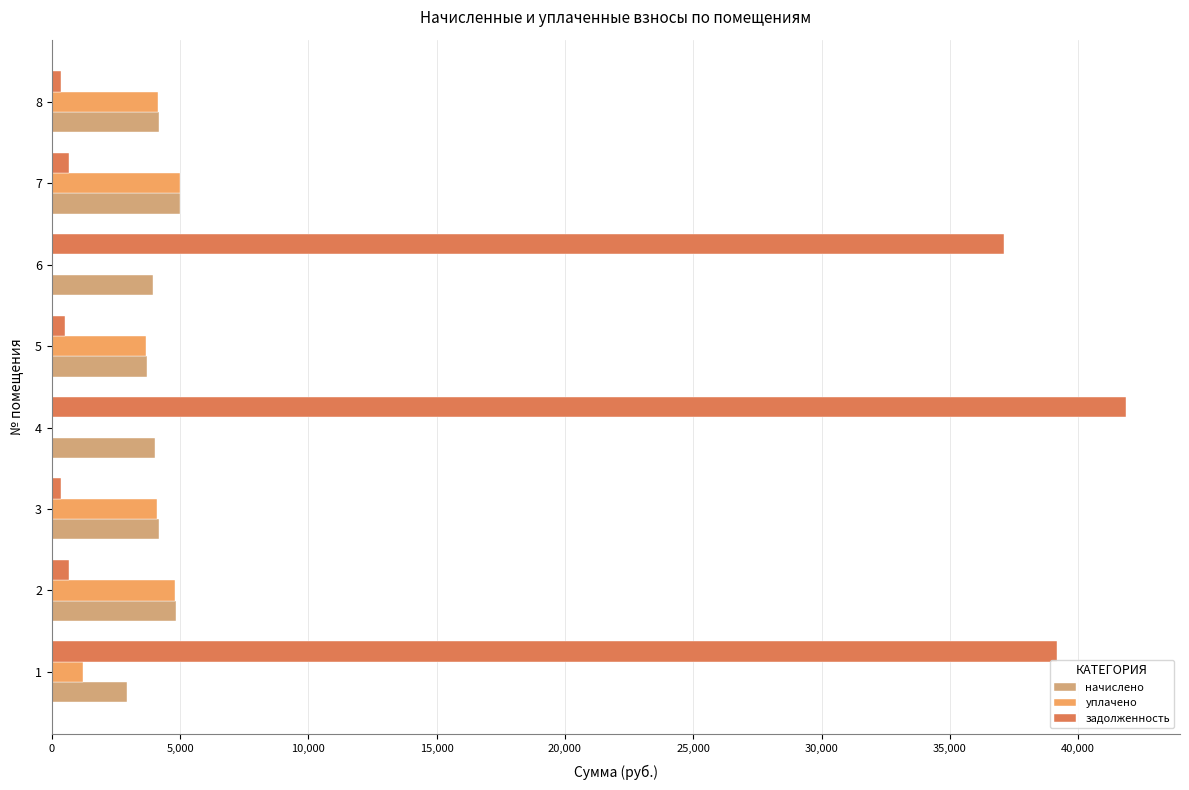

What is the sum of the начислено values at 1 and 6?

6857.8